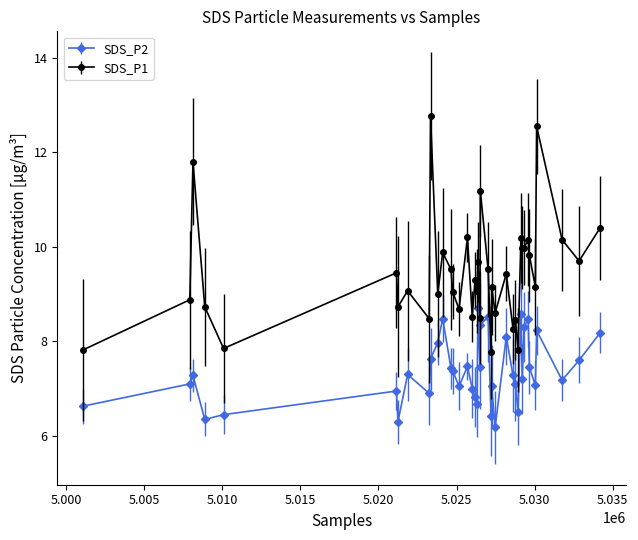

Which series has the largest range (max minus min)?

SDS_P1